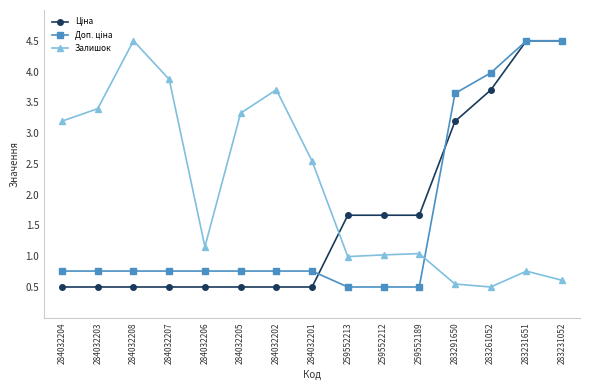

What is the lowest value of the Залишок series?

0.5